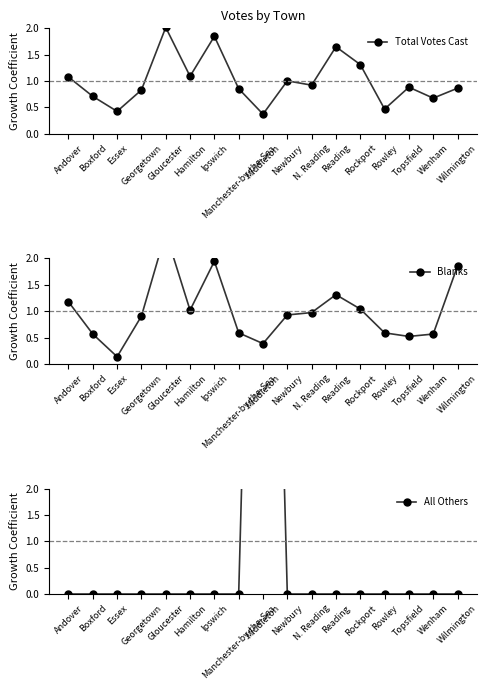

At Boxford, list the series in order from smallest to largest.

All Others, Blanks, Total Votes Cast